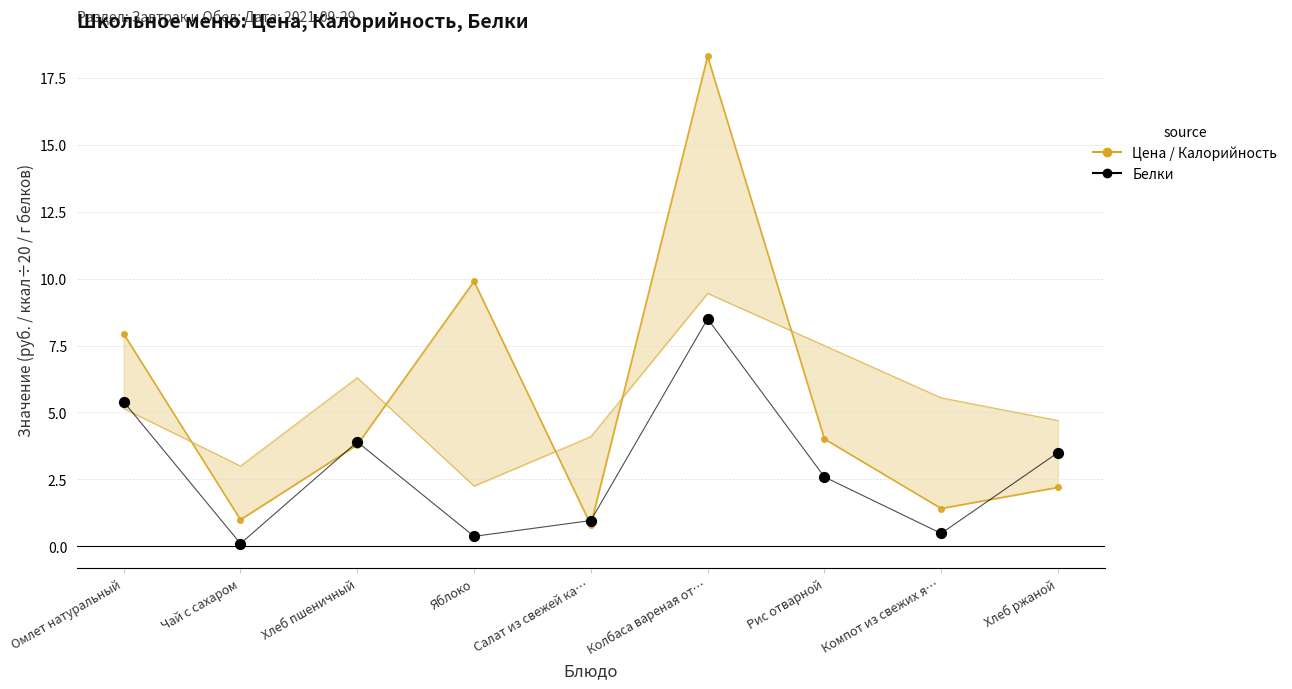

Which series has the largest total across all categories?

Цена